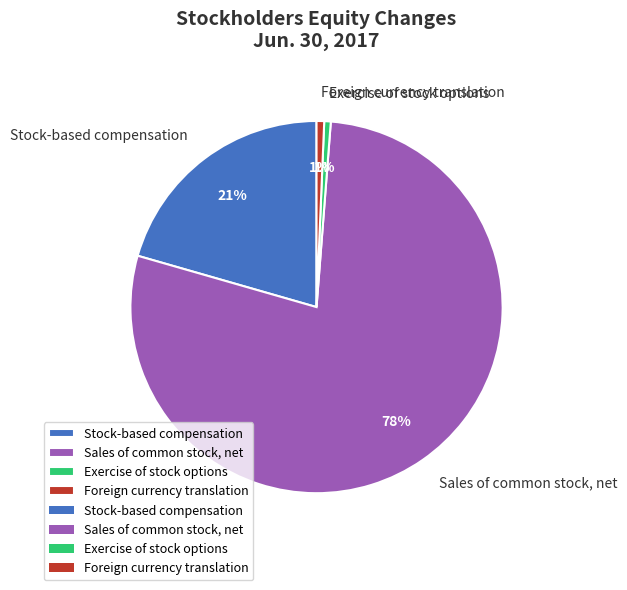

Is there any slice that represents more than half of the pie?

Yes